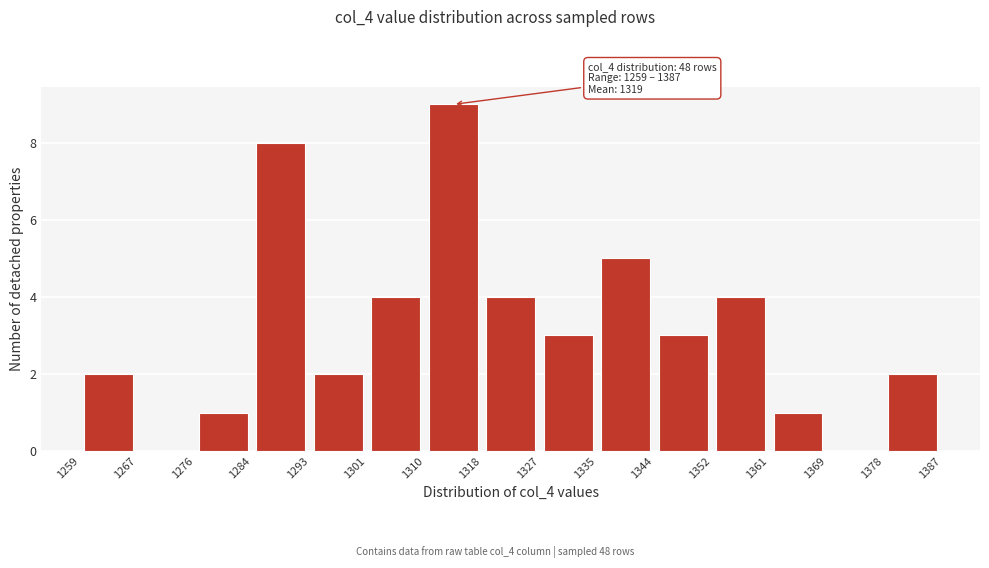

Which range on the x-axis has the tallest bar?

1310 to 1318